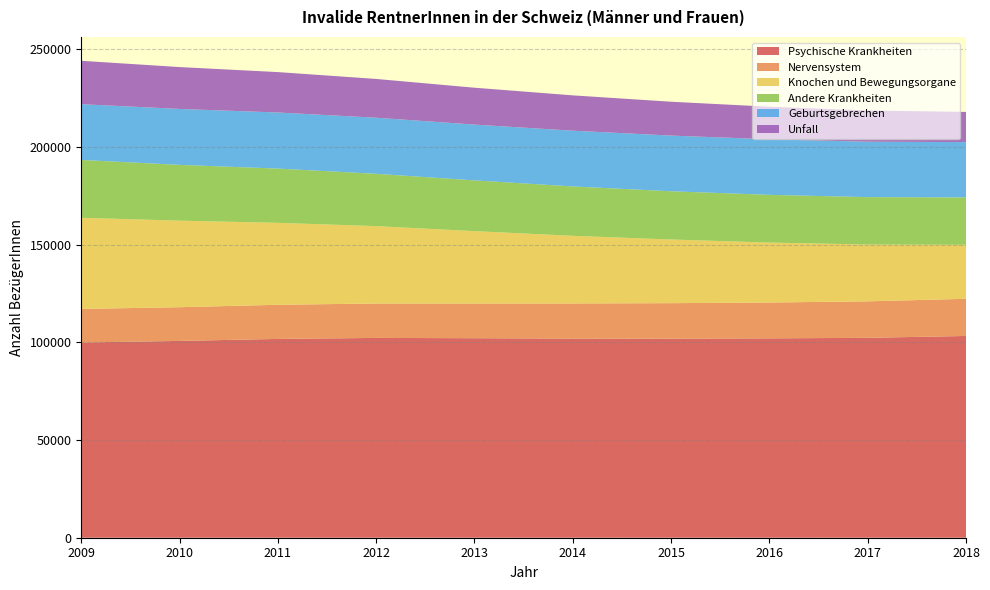

Reading left to right, list all the values displayed in this chart.

Psychische Krankheiten: 99924	100736	101766	102275	102127	101930	101893	102049	102321	103274
Nervensystem: 17192	17255	17470	17612	17760	17980	18170	18336	18673	19019
Knochen und Bewegungsorgane: 46648	44301	41946	39606	37038	34624	32587	30696	29074	27649
Andere Krankheiten: 29608	28553	27765	26780	25983	25265	24690	24417	24270	24247
Geburtsgebrechen: 28536	28629	28713	28704	28555	28543	28503	28445	28351	28314
Unfall: 22209	21431	20673	19850	18878	18079	17318	16660	15999	15441